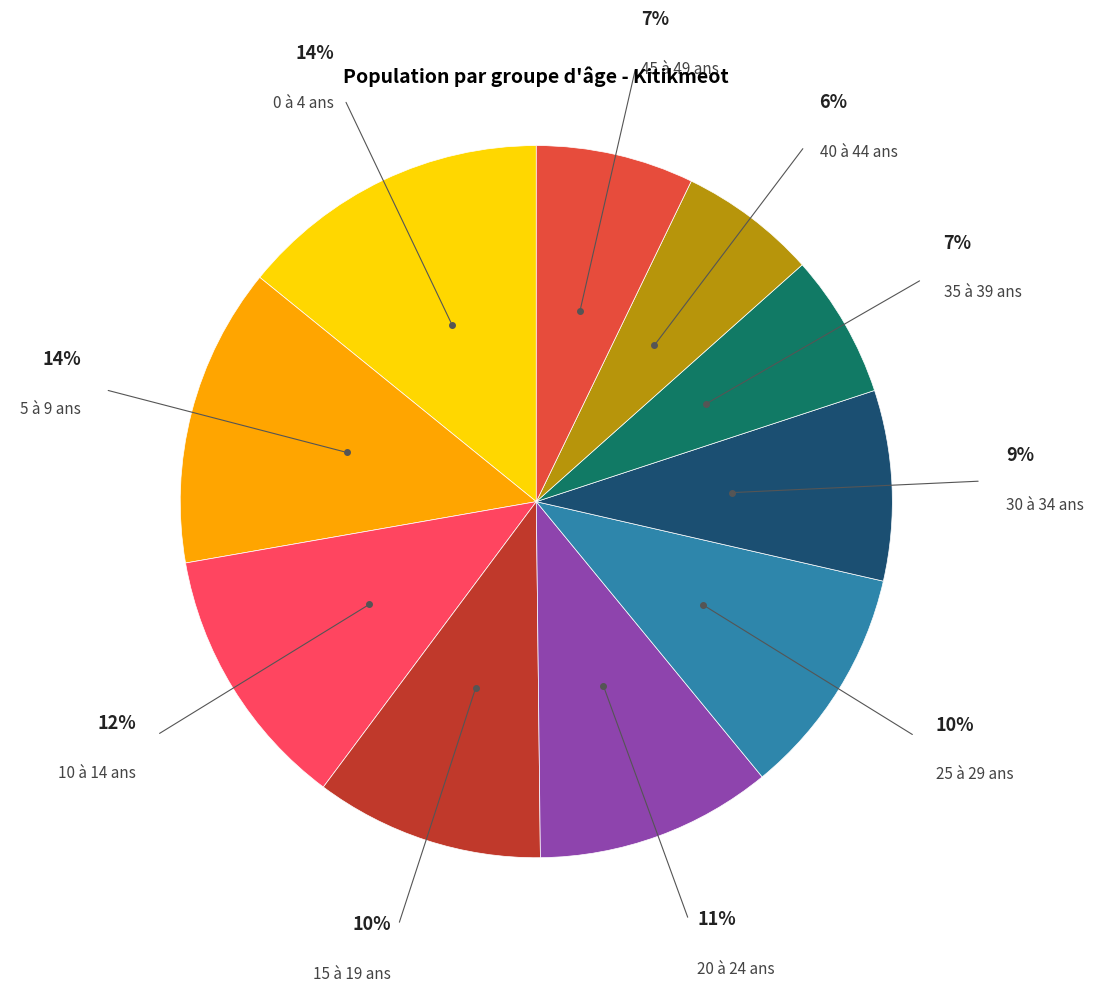

Does any single category account for the majority?

No